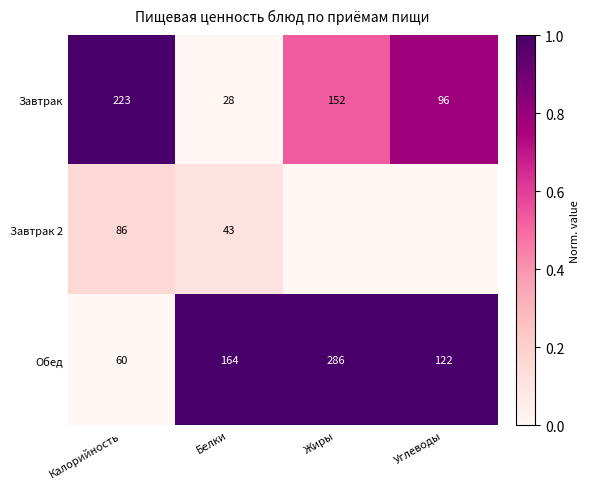

The Обед series shows 22 at Калорийность. True or false?

False